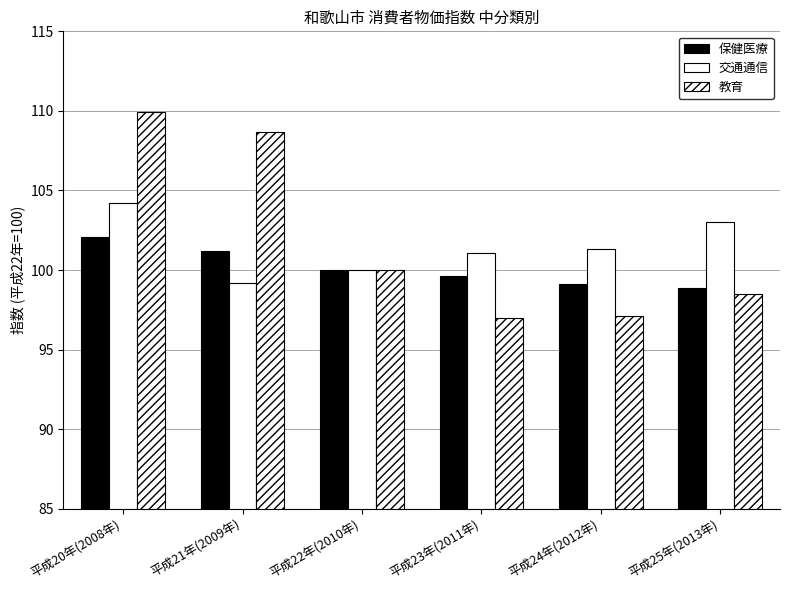

What is the sum of the 保健医療 values at 平成22年(2010年) and 平成23年(2011年)?

199.6